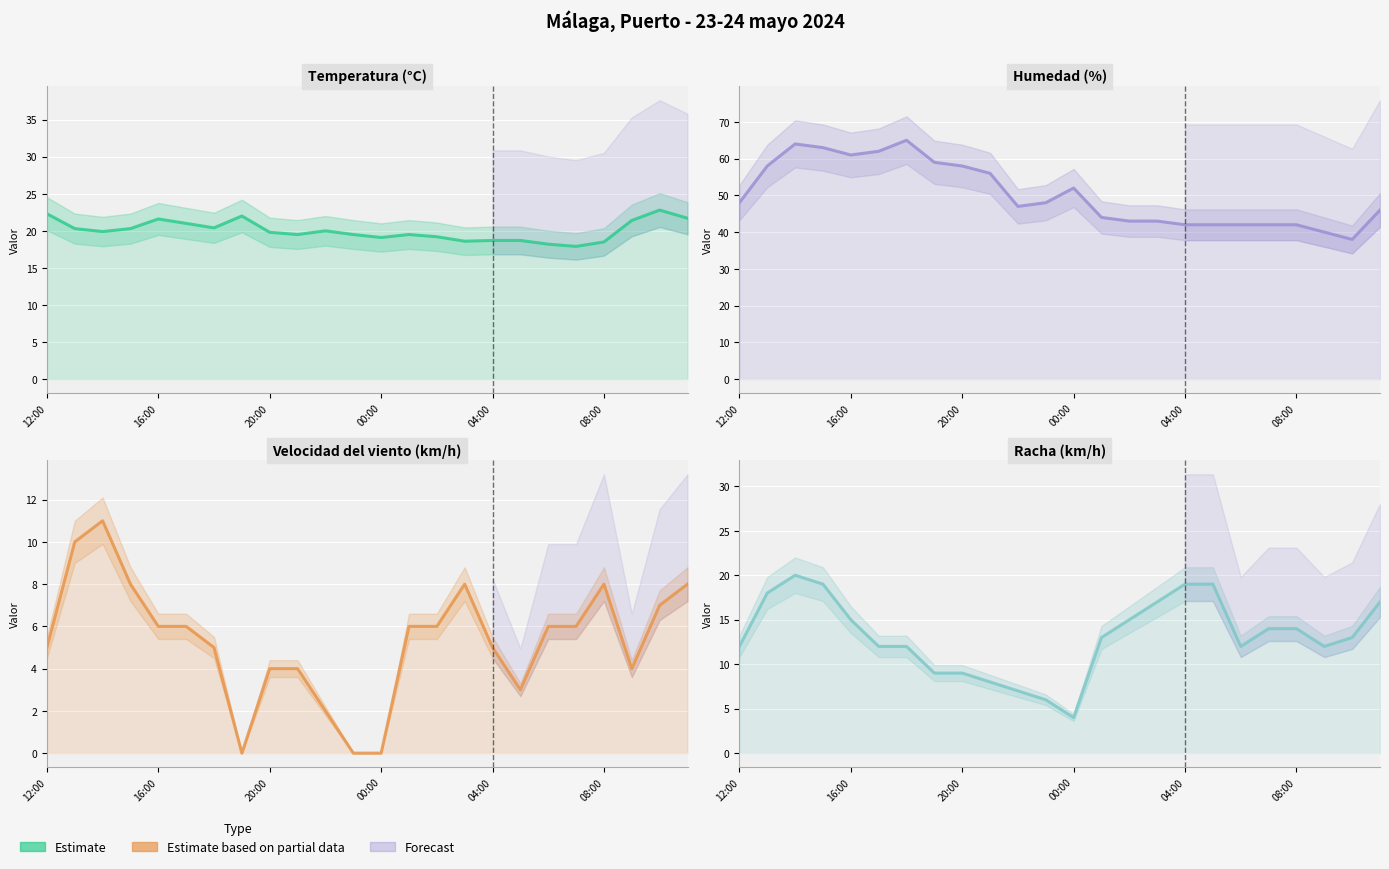

What position from the right is 10?

14